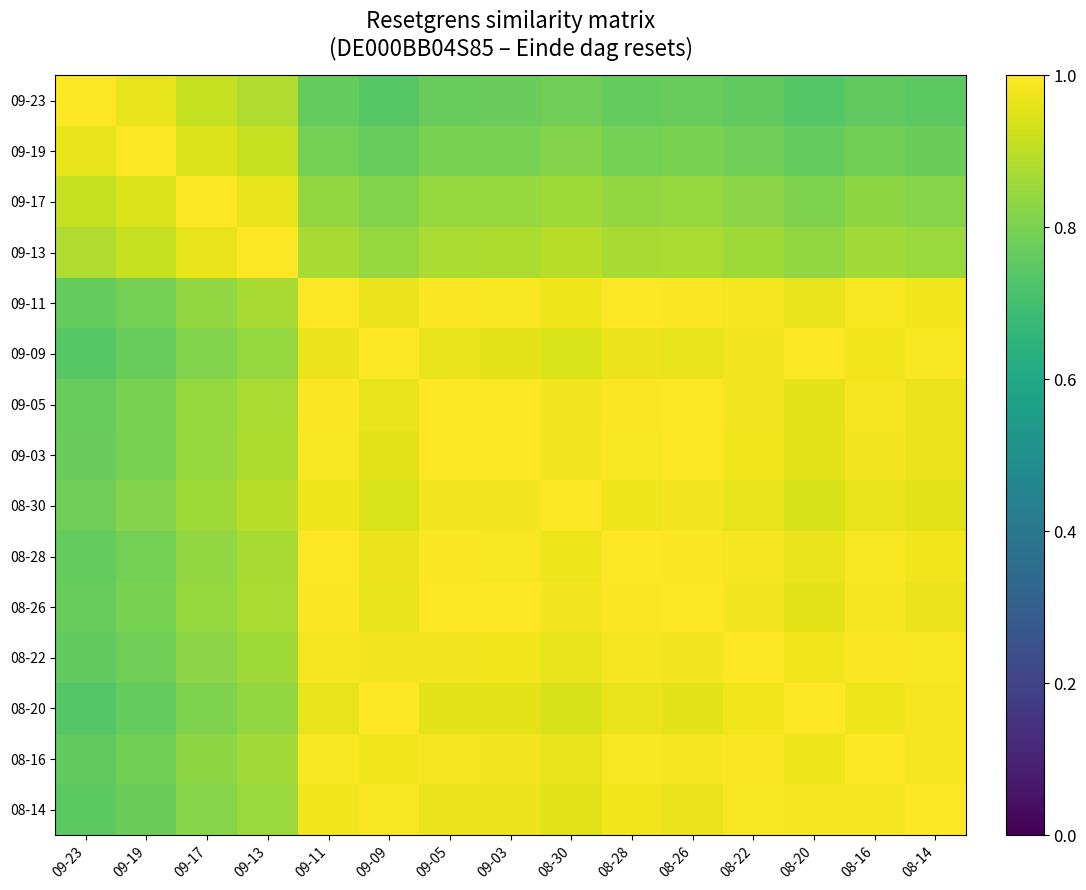

What is the approximate value of 09-23 at 08-26?

0.8